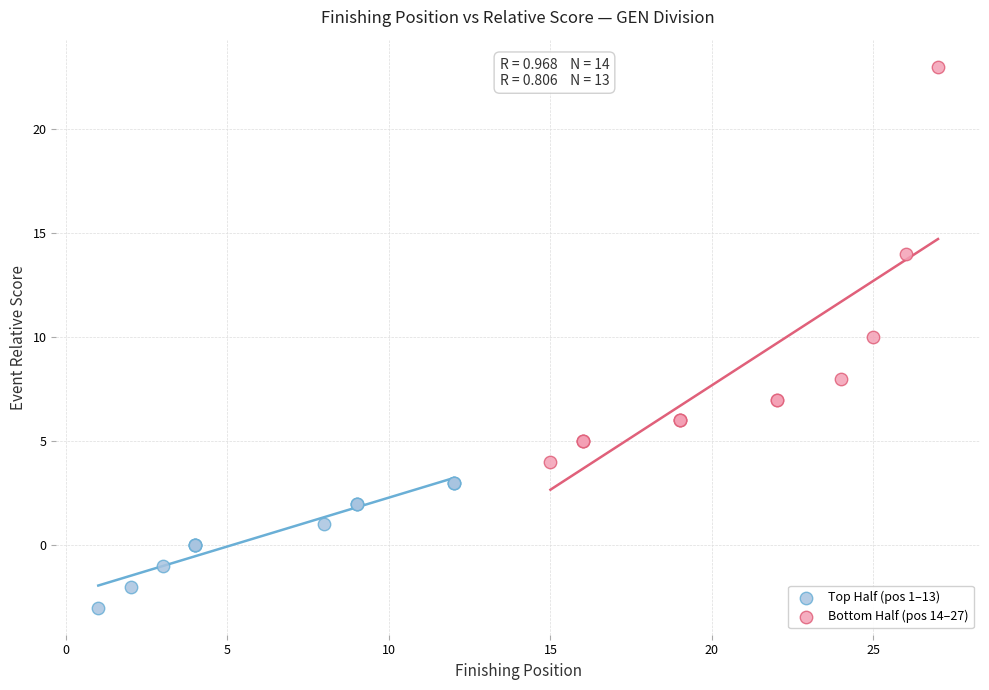

Which series has the widest spread of Y values?

Bottom Half (pos 14–27)